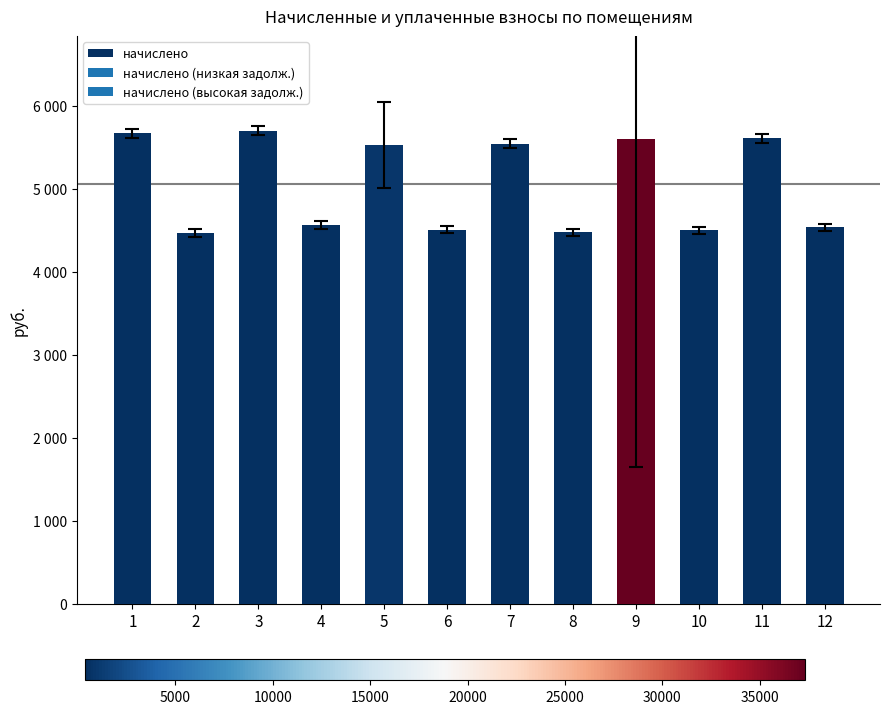

What is the average value?

5055.2